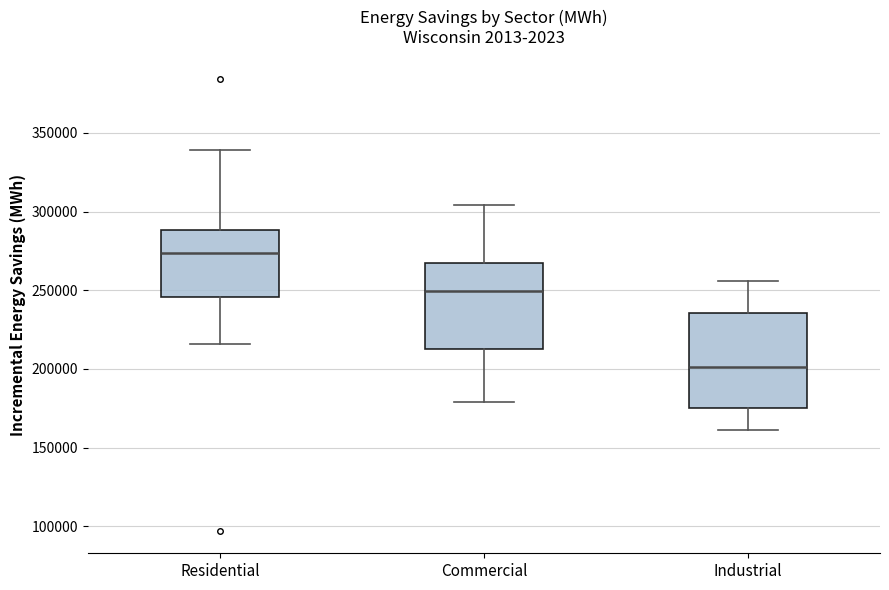

Comparing the boxes themselves (not the whiskers), which one is the tallest?

Industrial